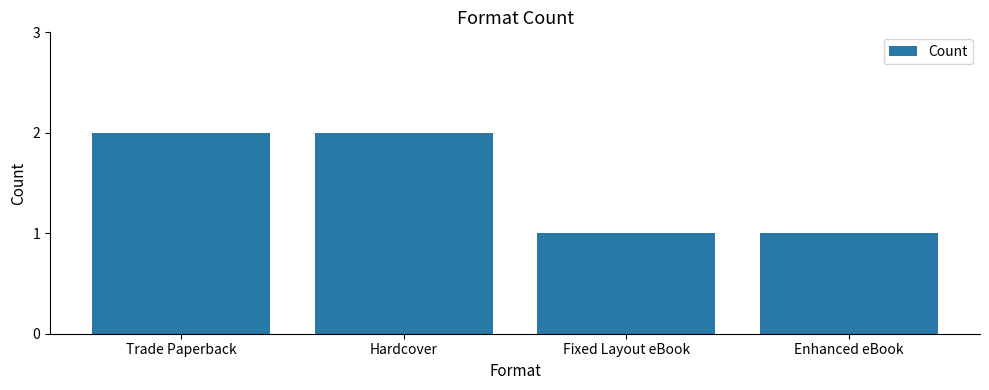

What is the label of the 2nd bar from the left?

Hardcover